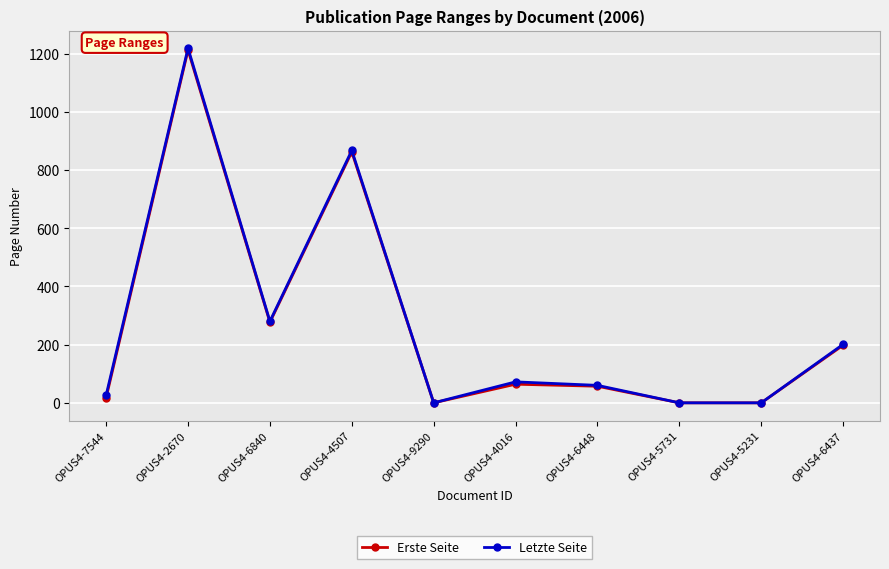

Is this an area chart (filled region under the line)?

No